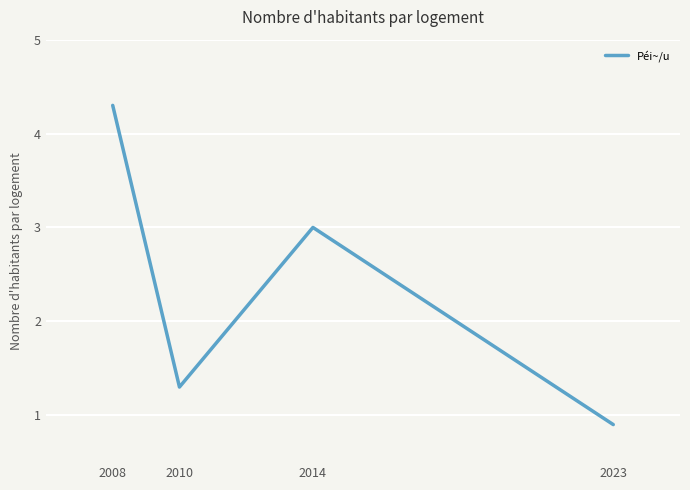

The chart shows a value of 4.3 at 2008. True or false?

True